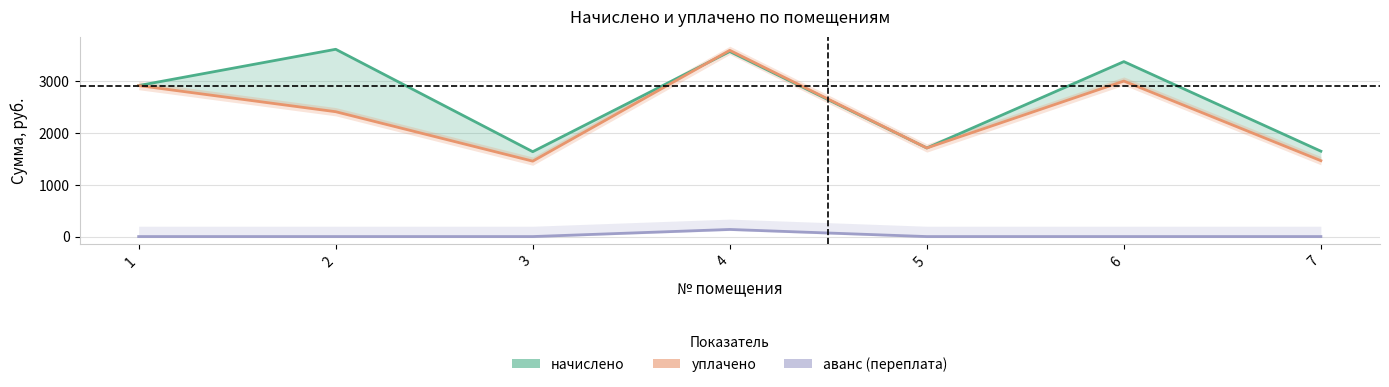

Rank the series at 5 from lowest to highest value.

аванс (переплата), начислено, уплачено